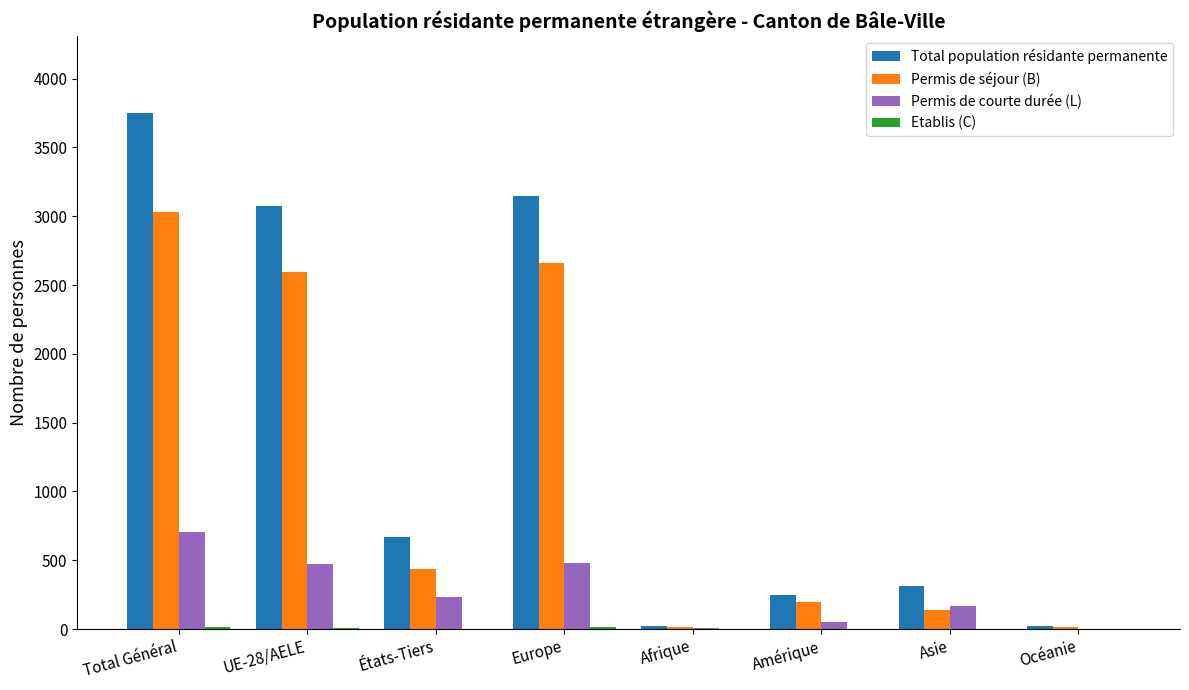

How many data points does each series have?

8